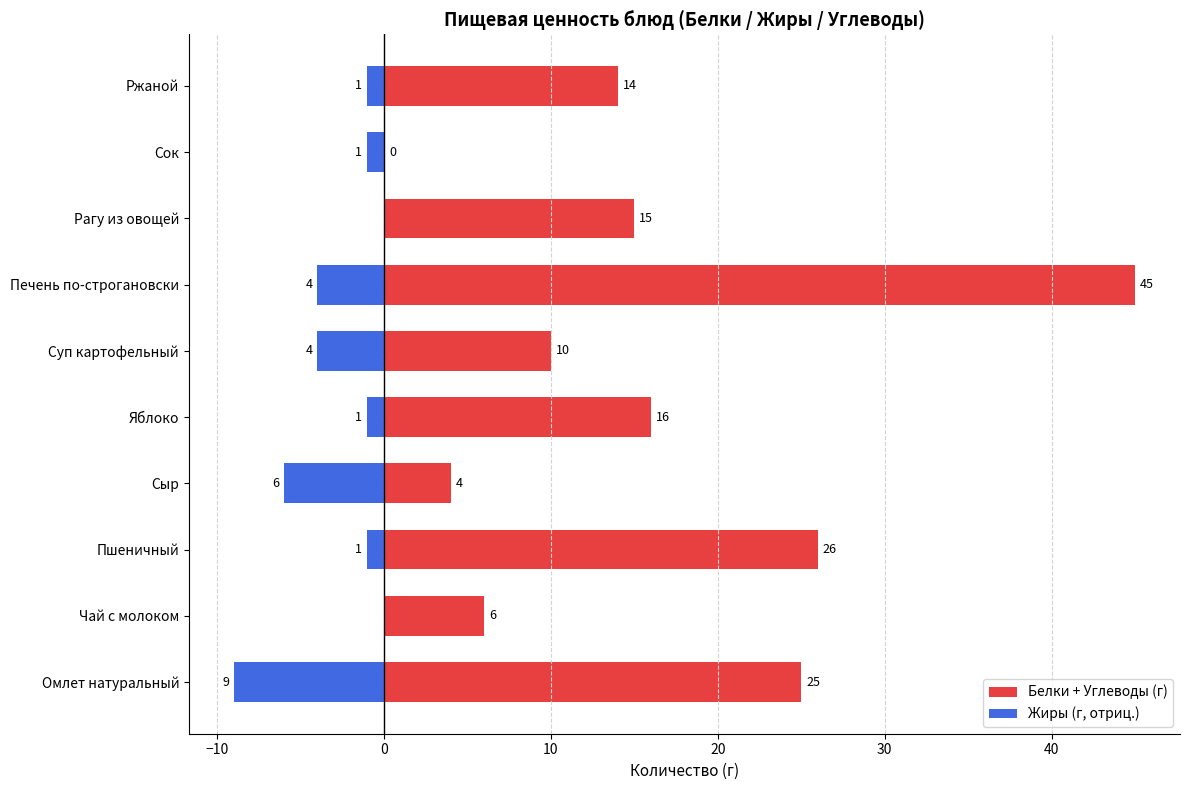

How many series are shown in this chart?

2